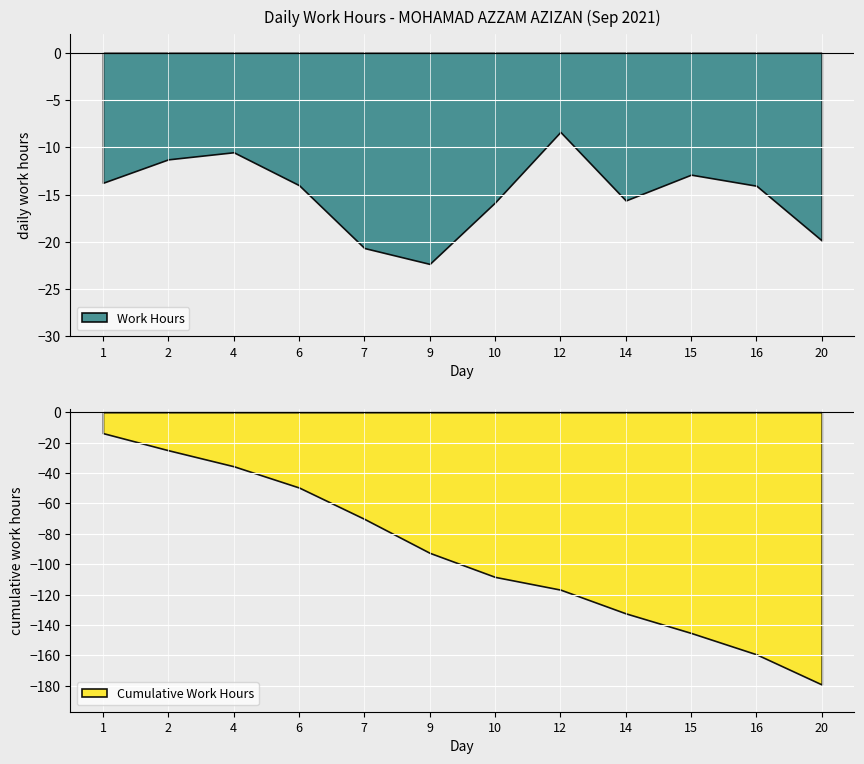

At which label does Work Hours reach its minimum?

9